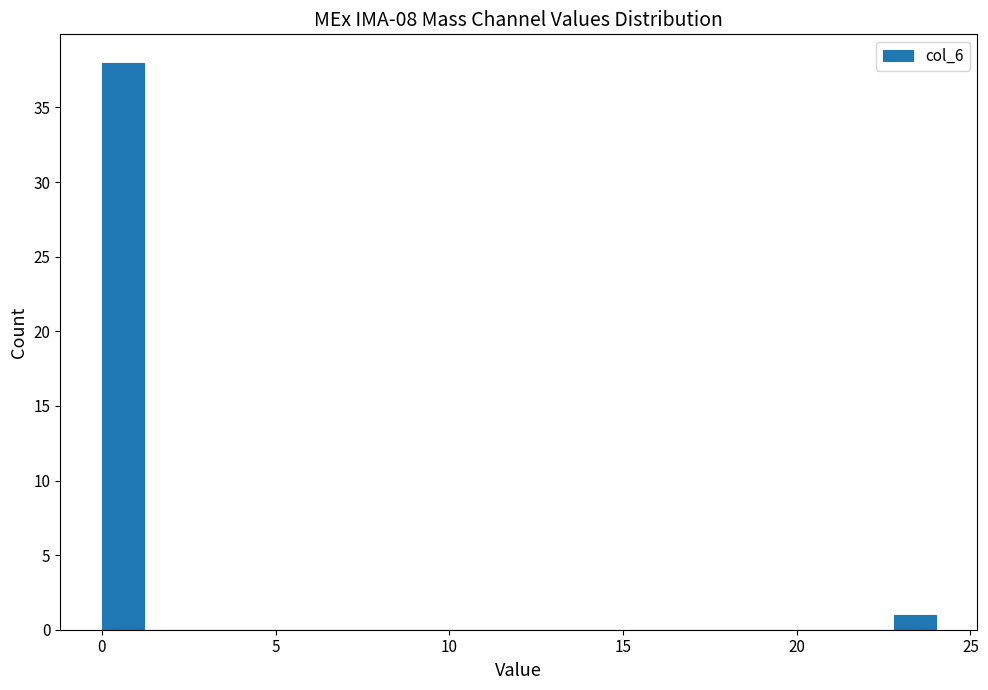

Read against the x-axis, roughly where is the centre of the tallest bar?

0.5